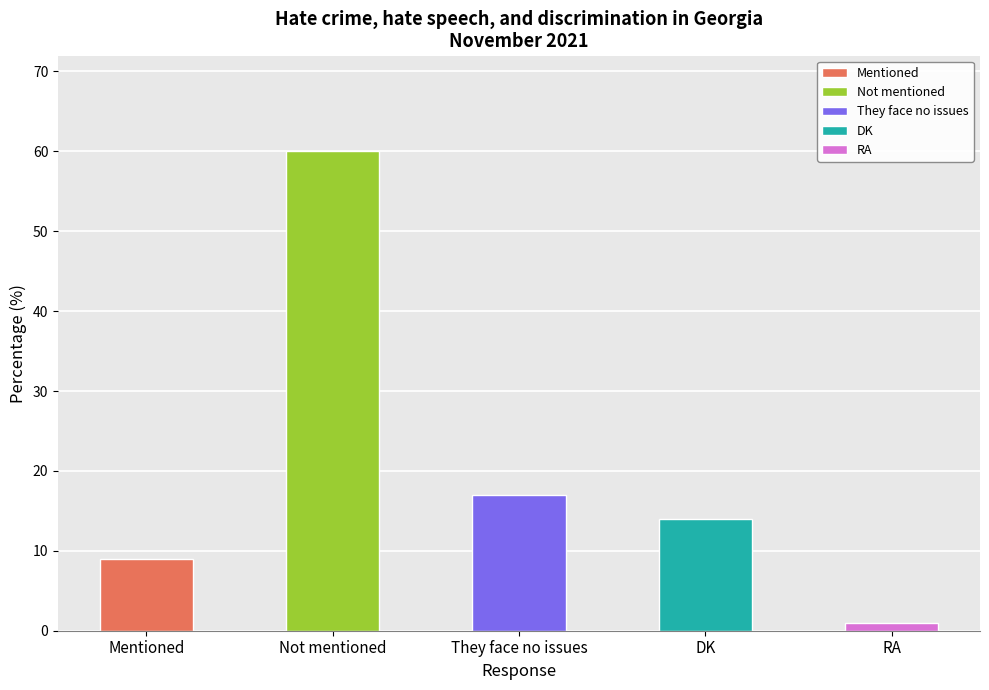

Does the chart contain stacked bars?

No